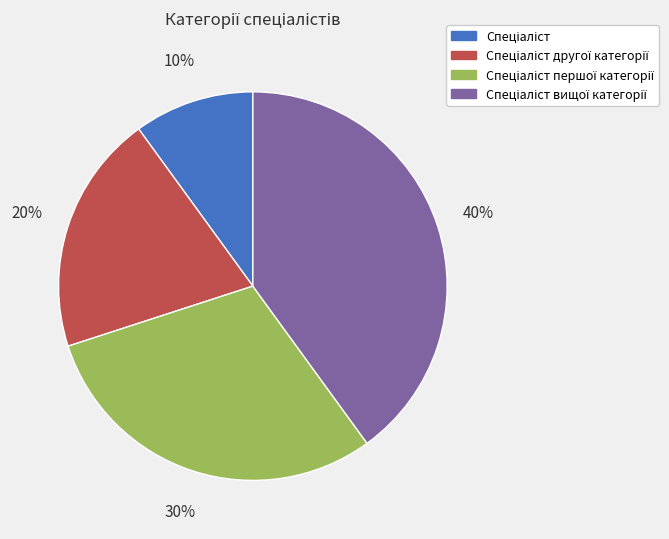

To the nearest percent, what is the average slice percentage?

25%